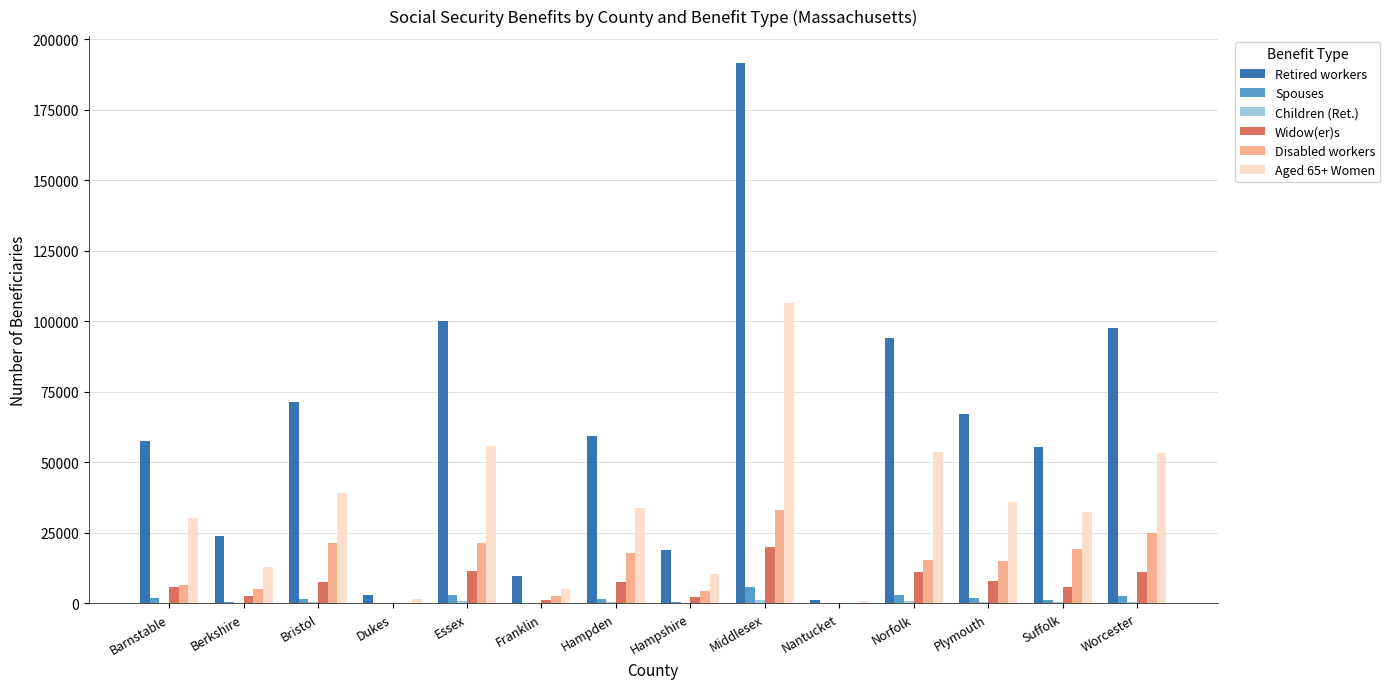

Is the value of Widow(er)s at Middlesex greater than the value of Disabled workers at Worcester?

No